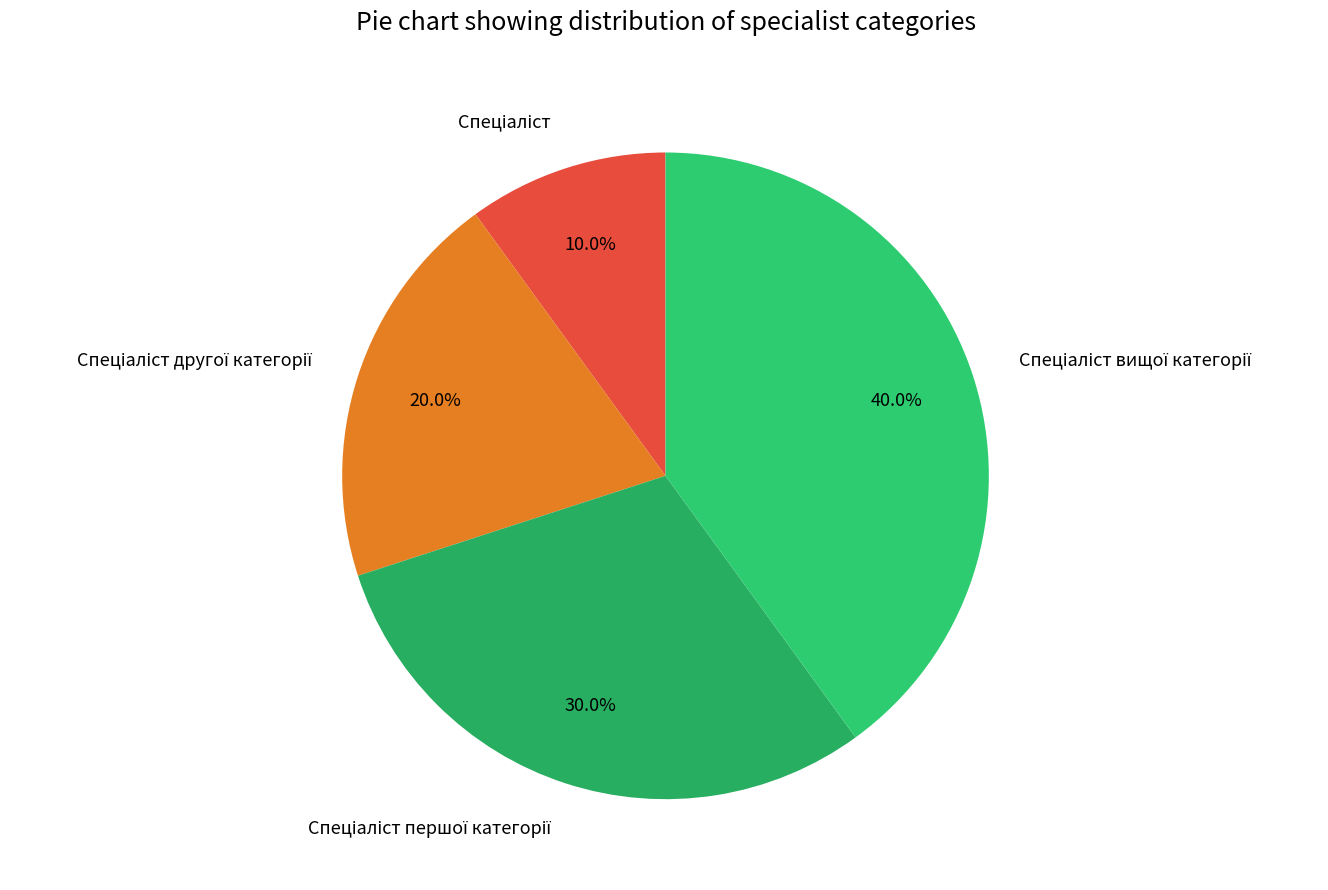

Does any single category account for the majority?

No